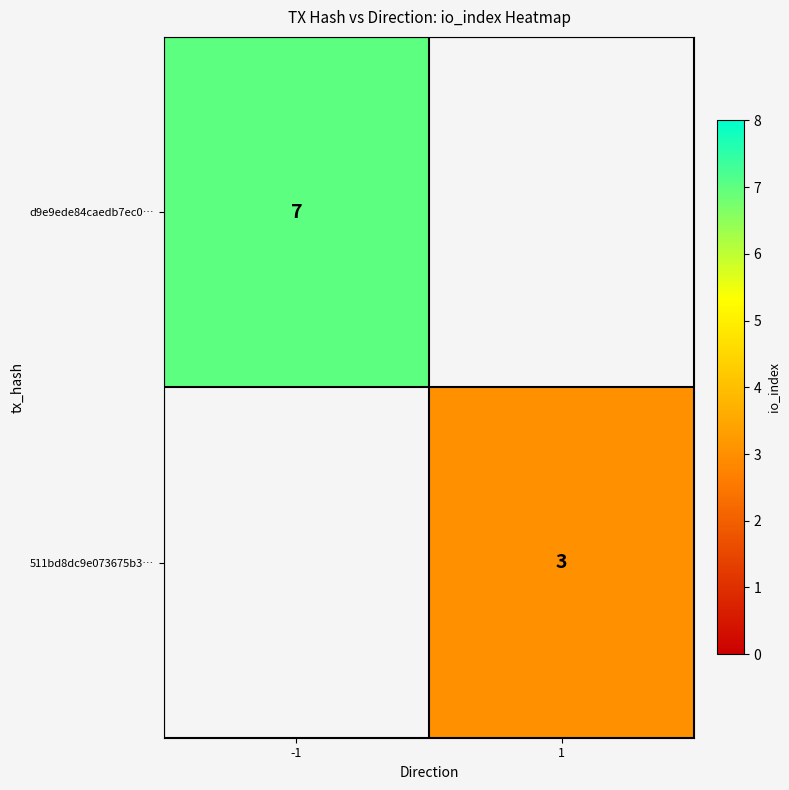

What is the maximum value shown in the chart?

7